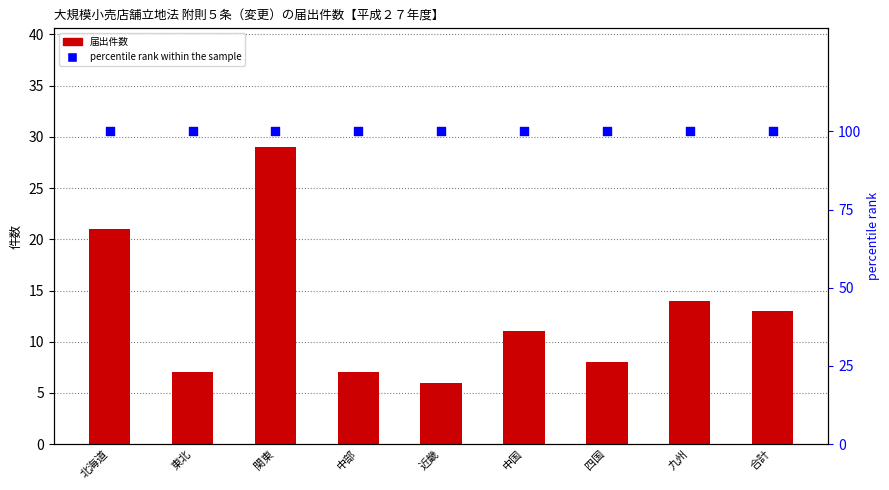

What are all the series names shown in the legend?

届出件数, percentile rank within the sample